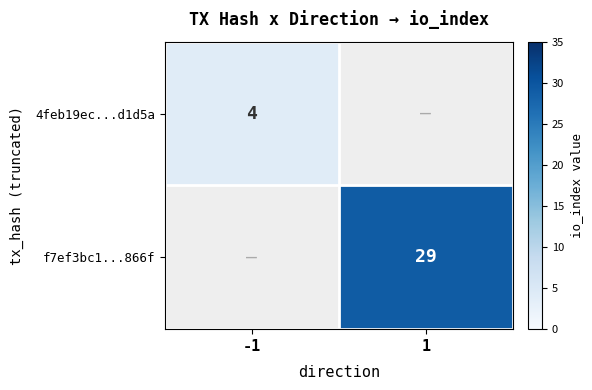

Is it true that 4feb19ec...d1d5a equals 4 at -1?

True